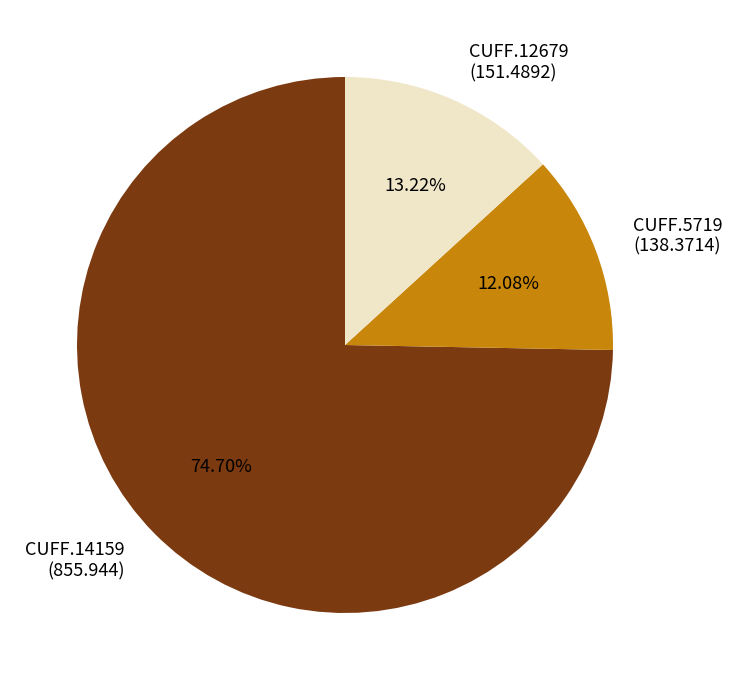

Which category has the biggest portion of the pie?

CUFF.14159